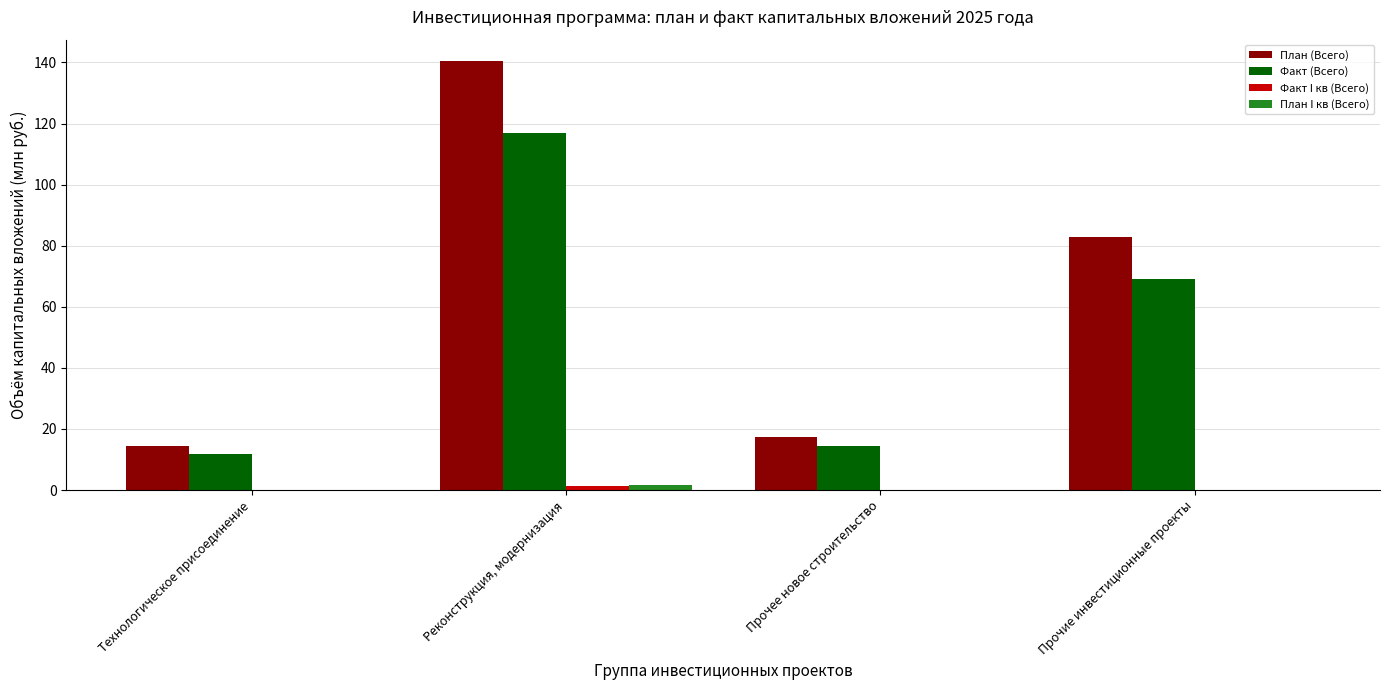

Between Реконструкция, модернизация and Прочее новое строительство, which series saw the biggest shift?

План (Всего)